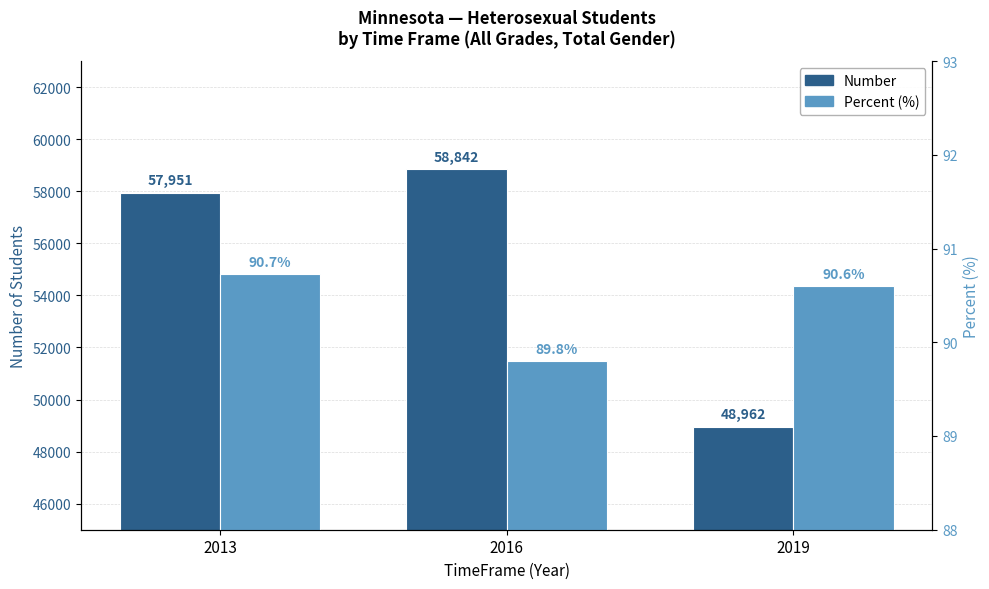

Reading right to left, transcribe all the data shown in this chart.

Number: 2019=48962.0	2016=58842.0	2013=57951.0
Percent (%): 2019=90.6	2016=89.8	2013=90.7